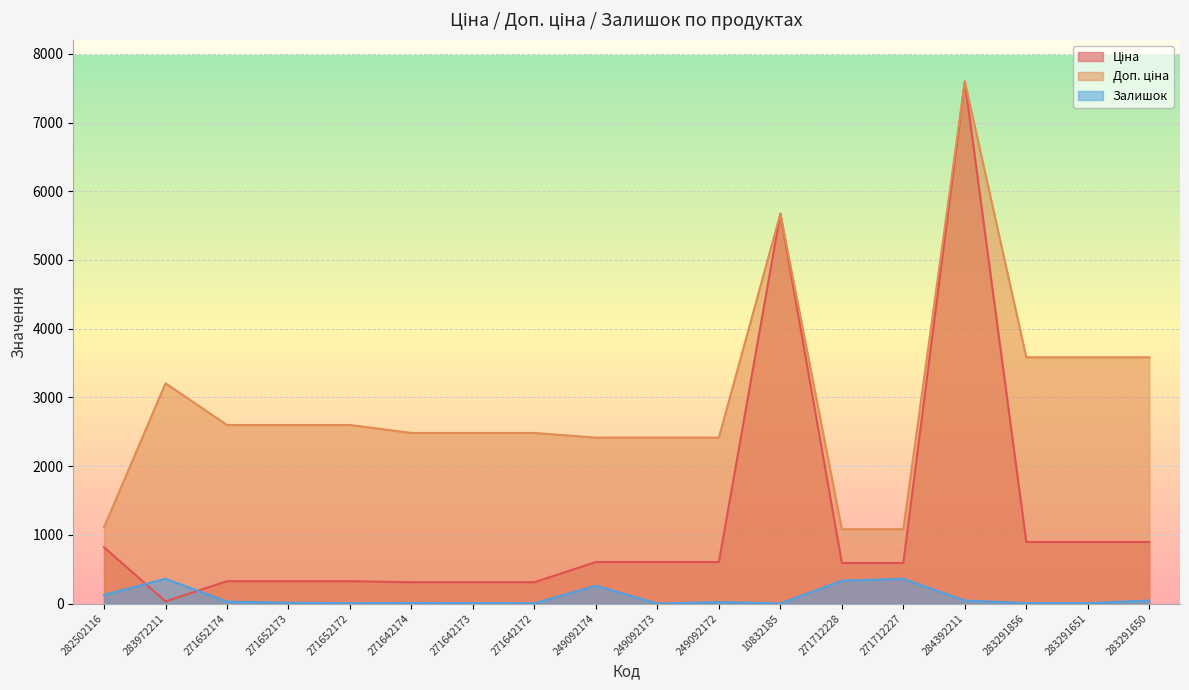

Which category has the highest value in the Залишок series?

283972211